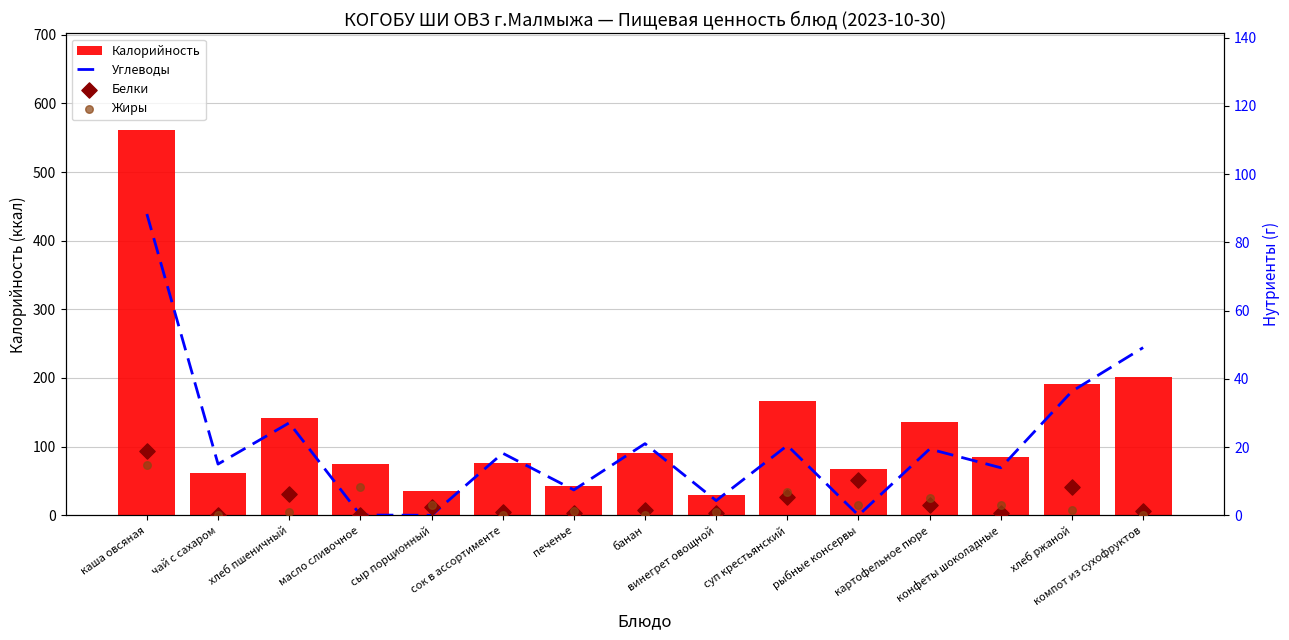

What is the total value across all series at сок в ассортименте?

96.0